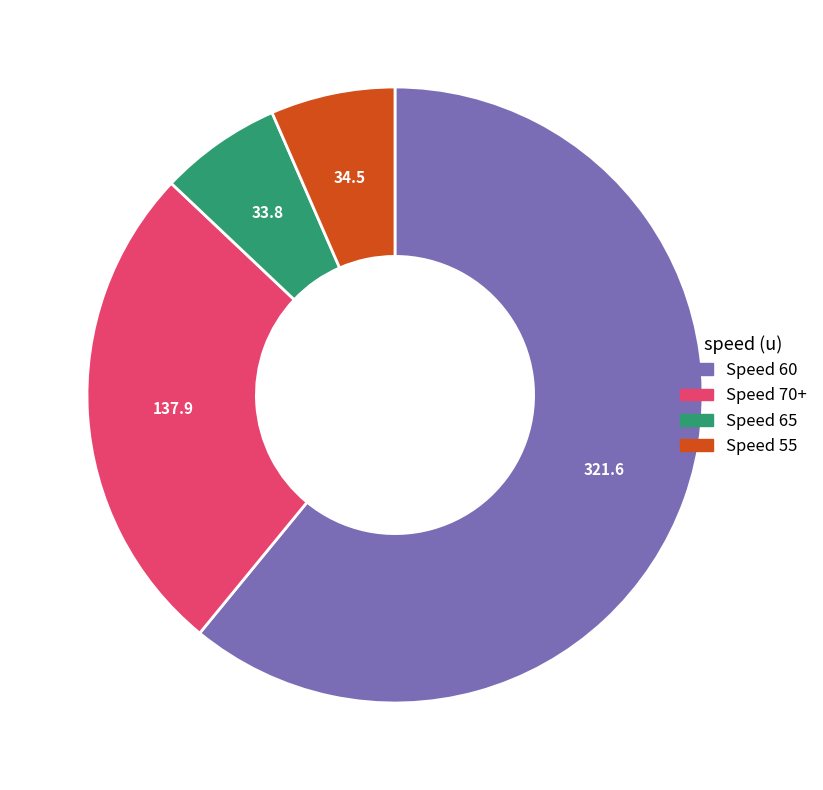

How many segments does this pie chart have?

4